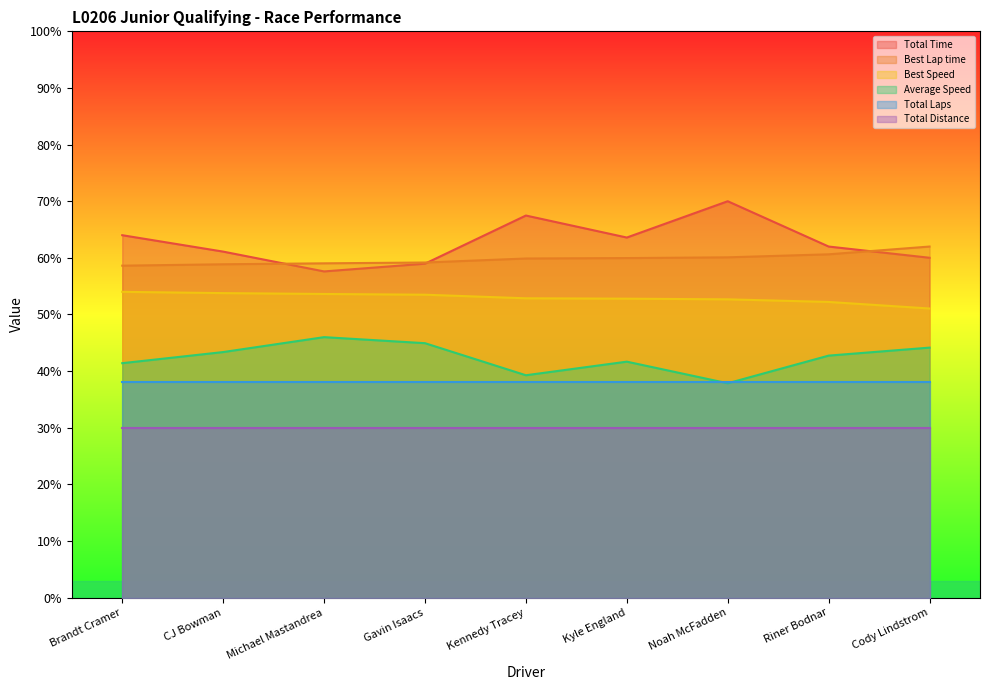

What are all the series names shown in the legend?

Total Time, Best Lap time, Best Speed, Average Speed, Total Laps, Total Distance